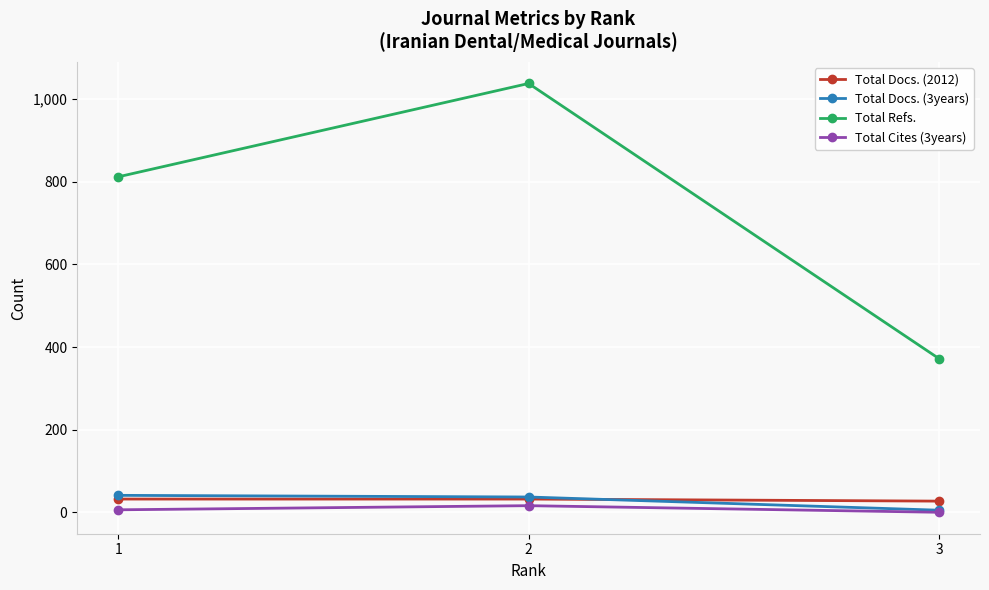

What is the total value across all series at 3?

404